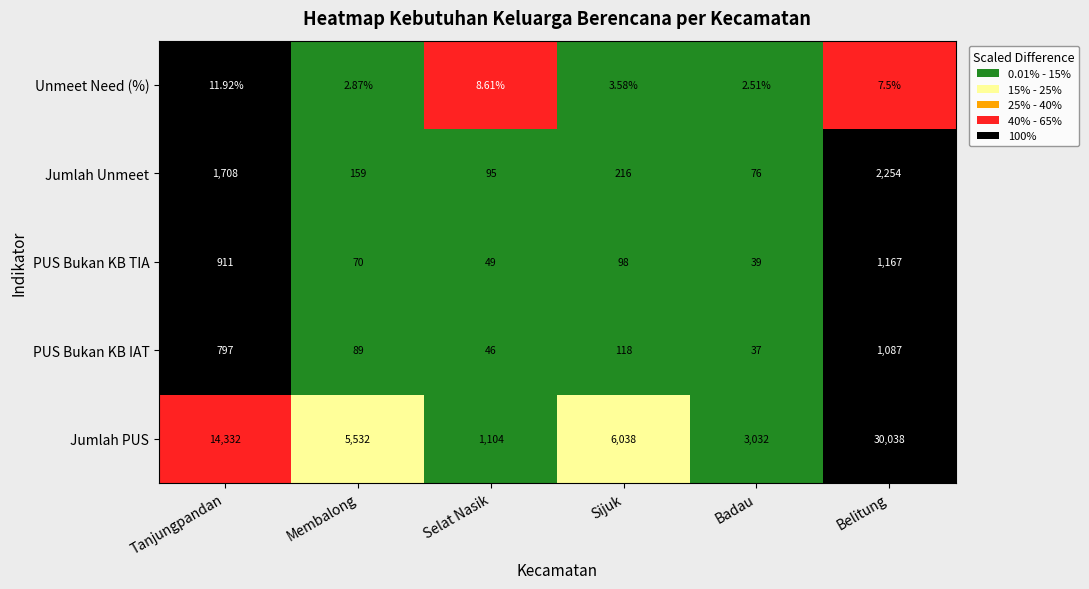

At Sijuk, list the series in order from smallest to largest.

Unmeet Need (%), PUS Bukan KB TIA, PUS Bukan KB IAT, Jumlah Unmeet, Jumlah PUS